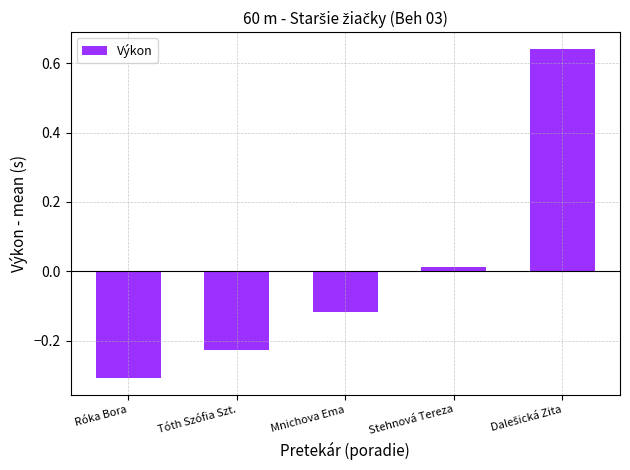

How many bars are there in total?

5